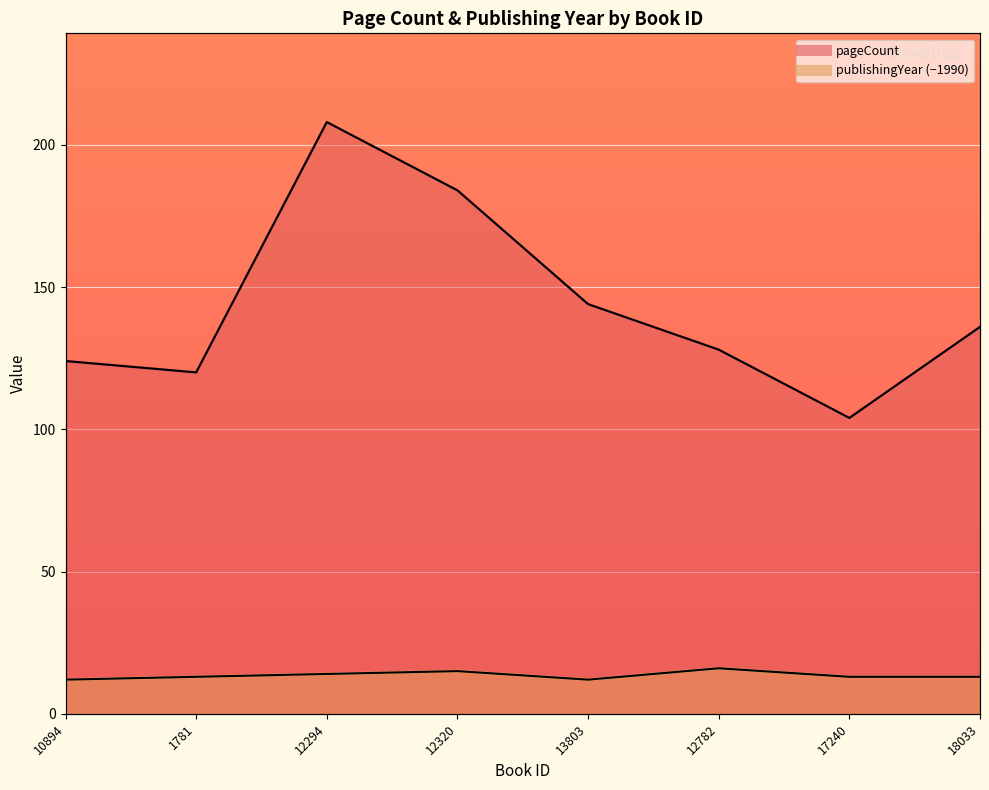

True or false: publishingYear and pageCount cross at least once.

False